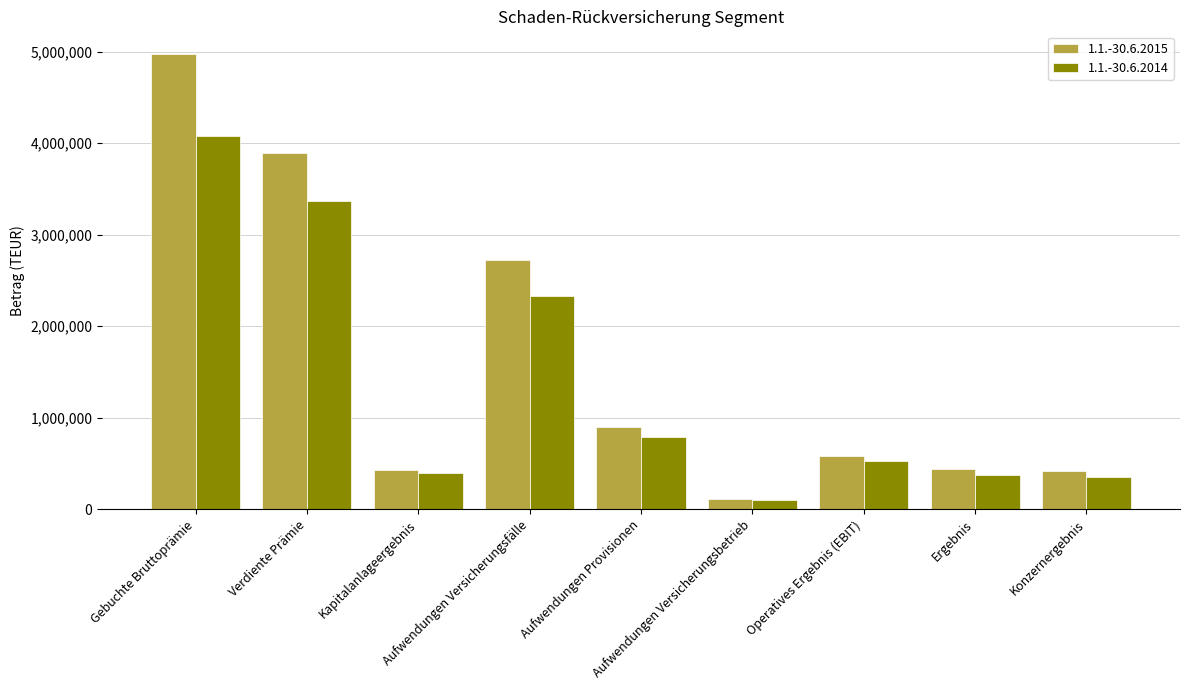

Which series has the largest range (max minus min)?

1.1.-30.6.2015